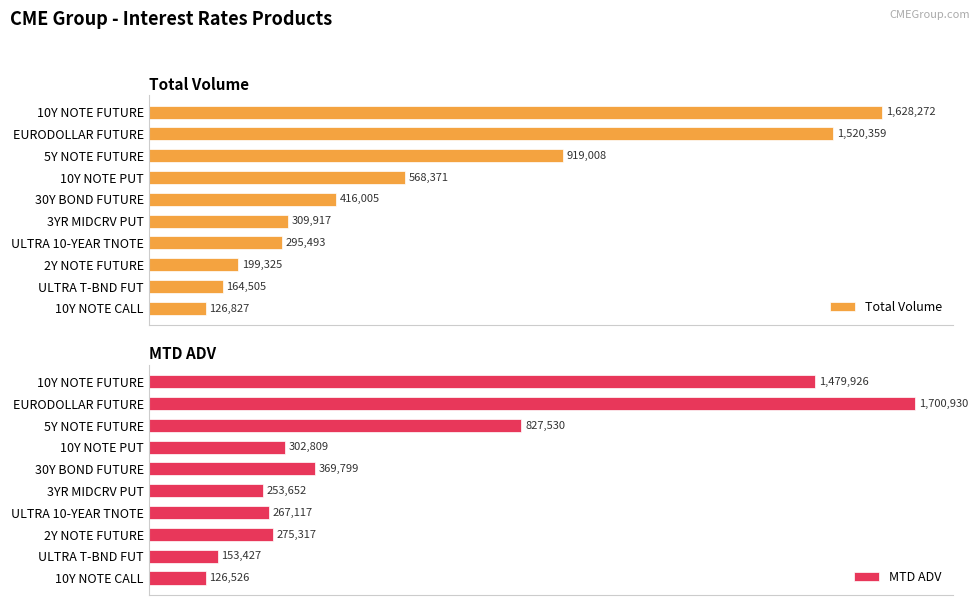

The value of Total Volume at 3YR MIDCRV PUT is 207952.7. True or false?

False